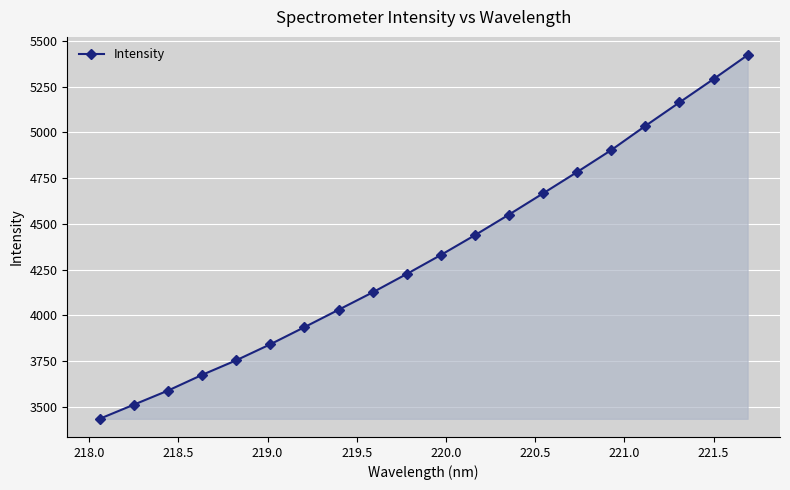

What is the maximum value shown in the chart?

5423.1